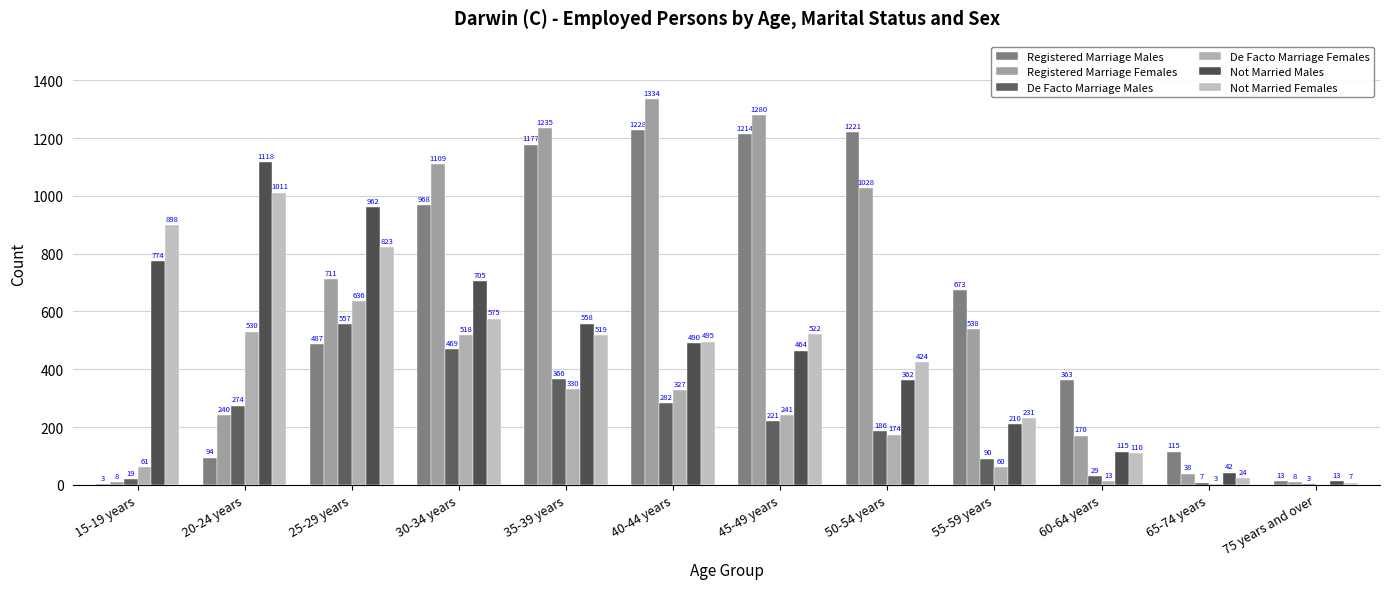

Does the chart contain stacked bars?

No